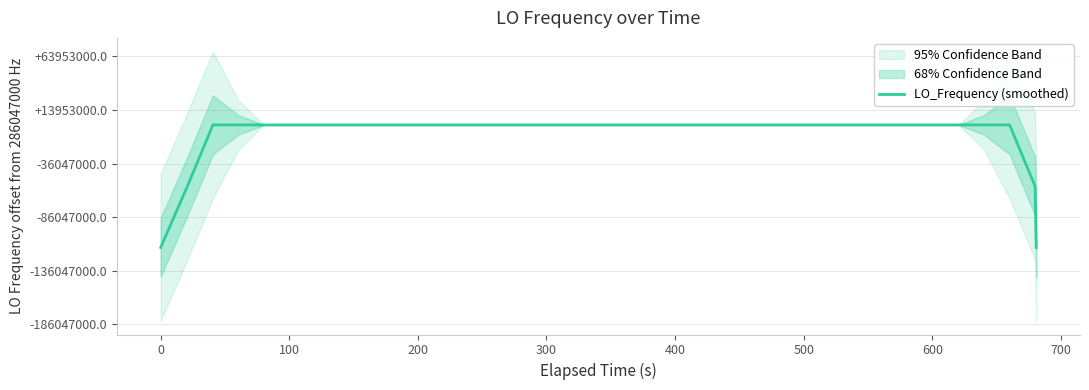

How many data points are above 286046999?

28